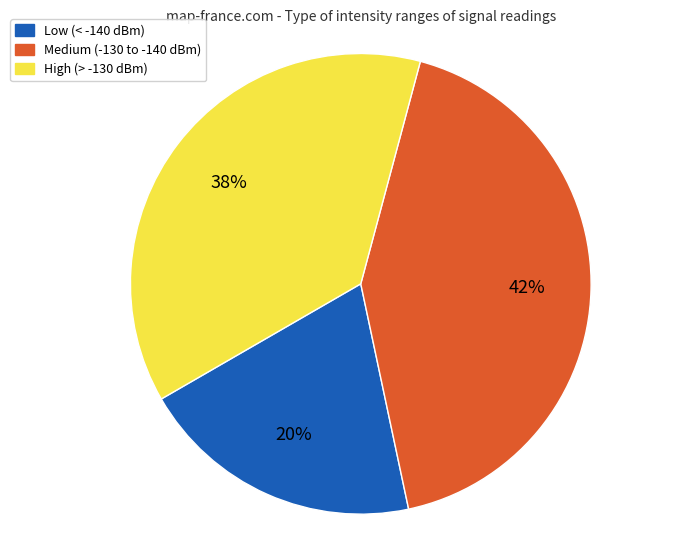

Does Medium (-130 to -140 dBm) represent more than half of the total?

No